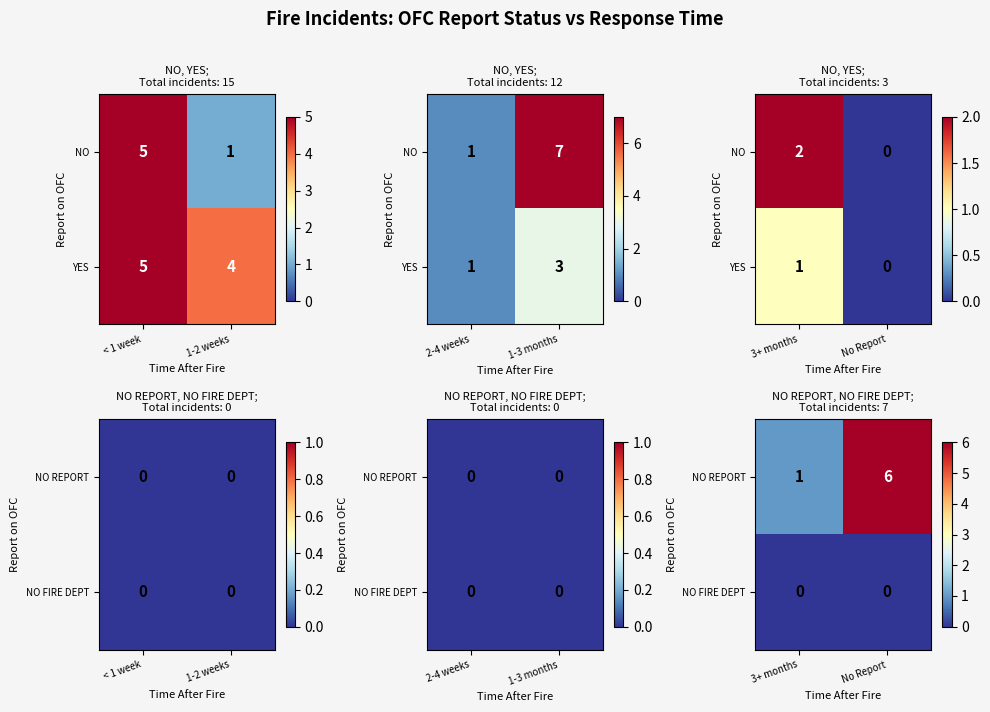

The NO FIRE DEPT series shows 0 at 3+ months. True or false?

True